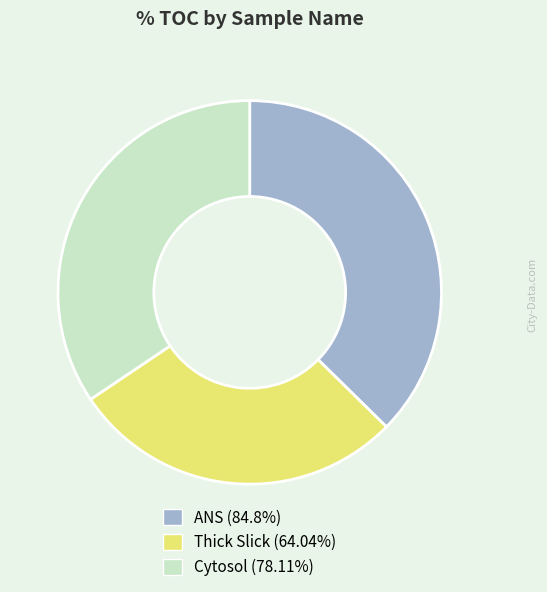

Is the sum of Cytosol and ANS greater than half?

Yes